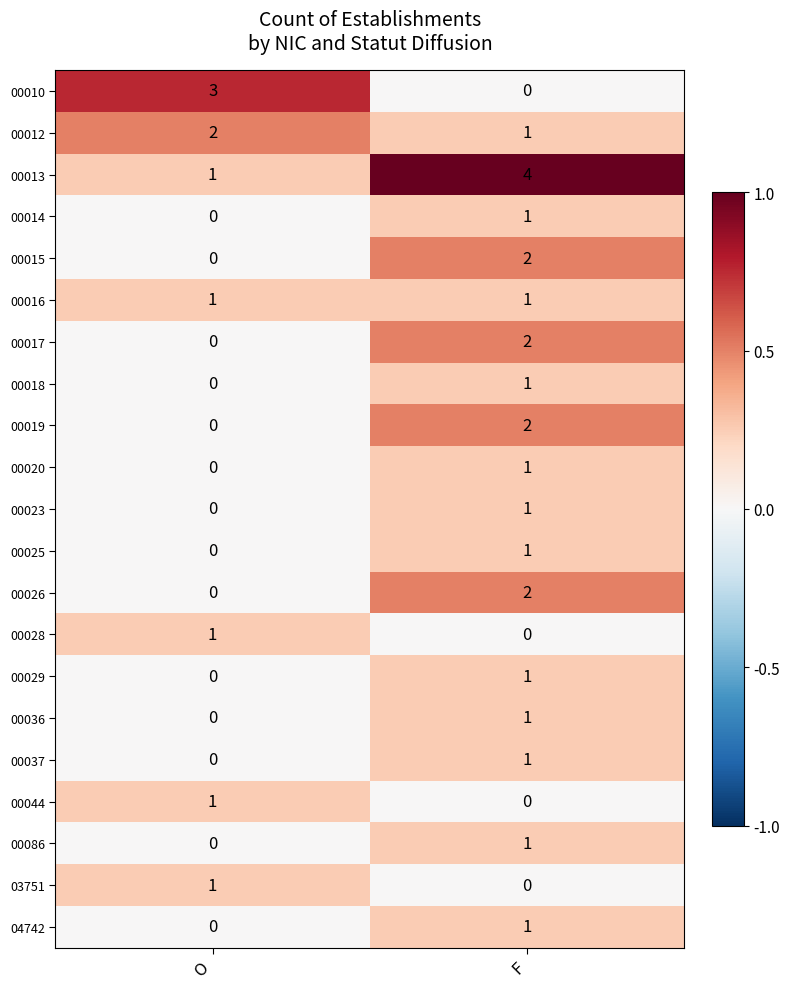

Which series has the largest total across all categories?

00013